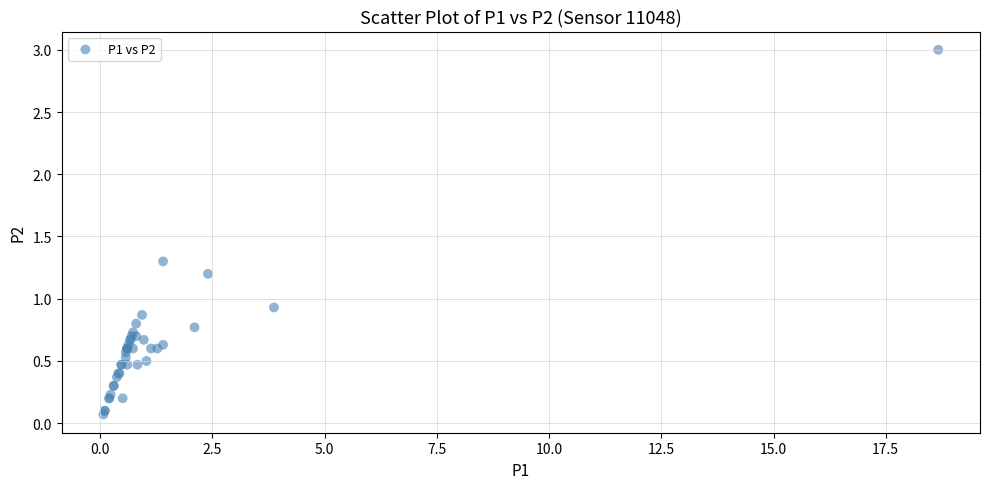

What Y value in the scatter plot is closest to 1?

0.9